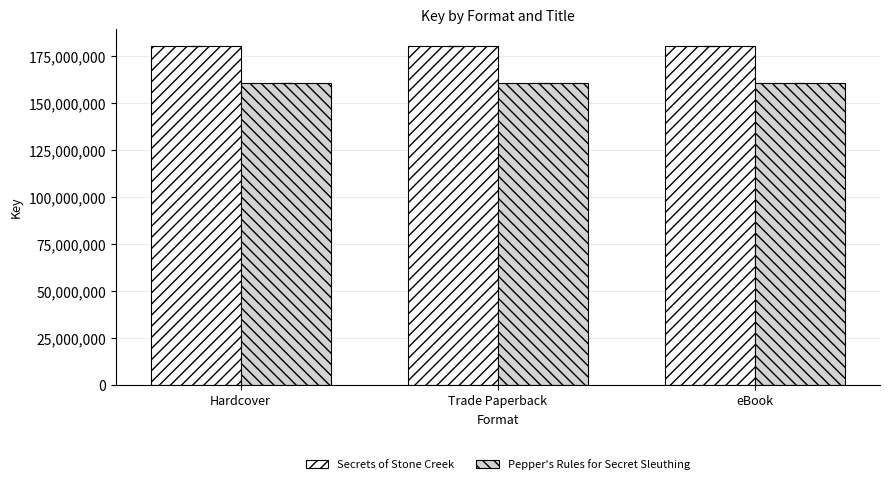

How many bars are there in total?

6